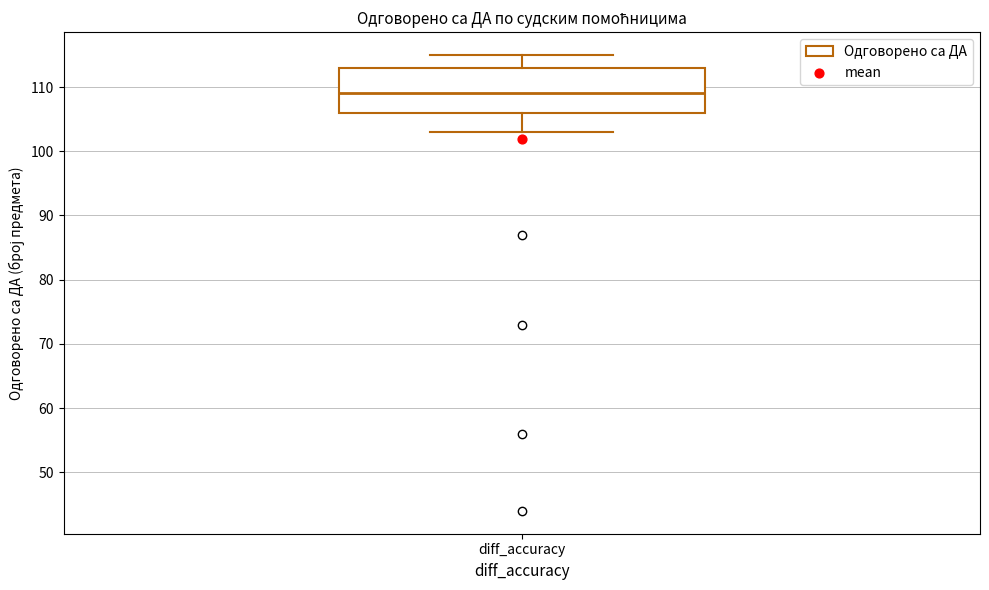

Transcribe this box plot: give where the median line is, the range the box spans, and where the two whiskers end, as read against the y-axis. The values are not printed on the chart, so give them approximately, as read against the axis.

median 109, box 106 to 113, whiskers 103 to 115